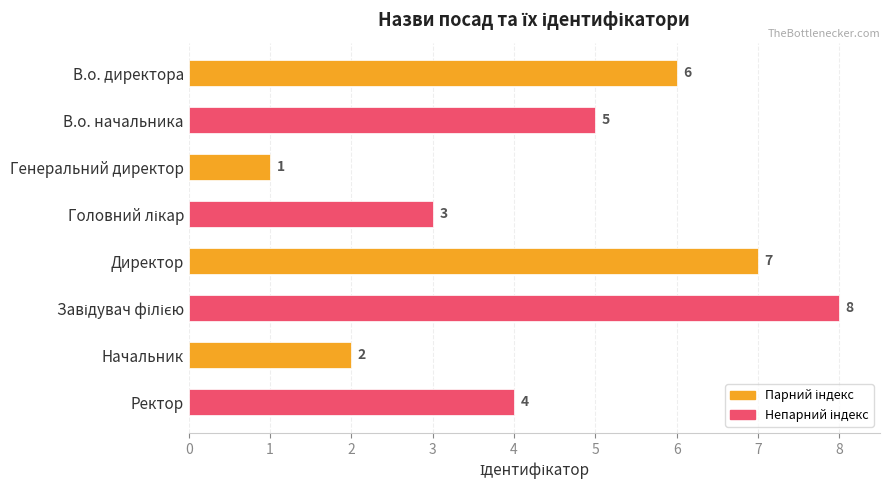

What is the greatest value displayed?

8